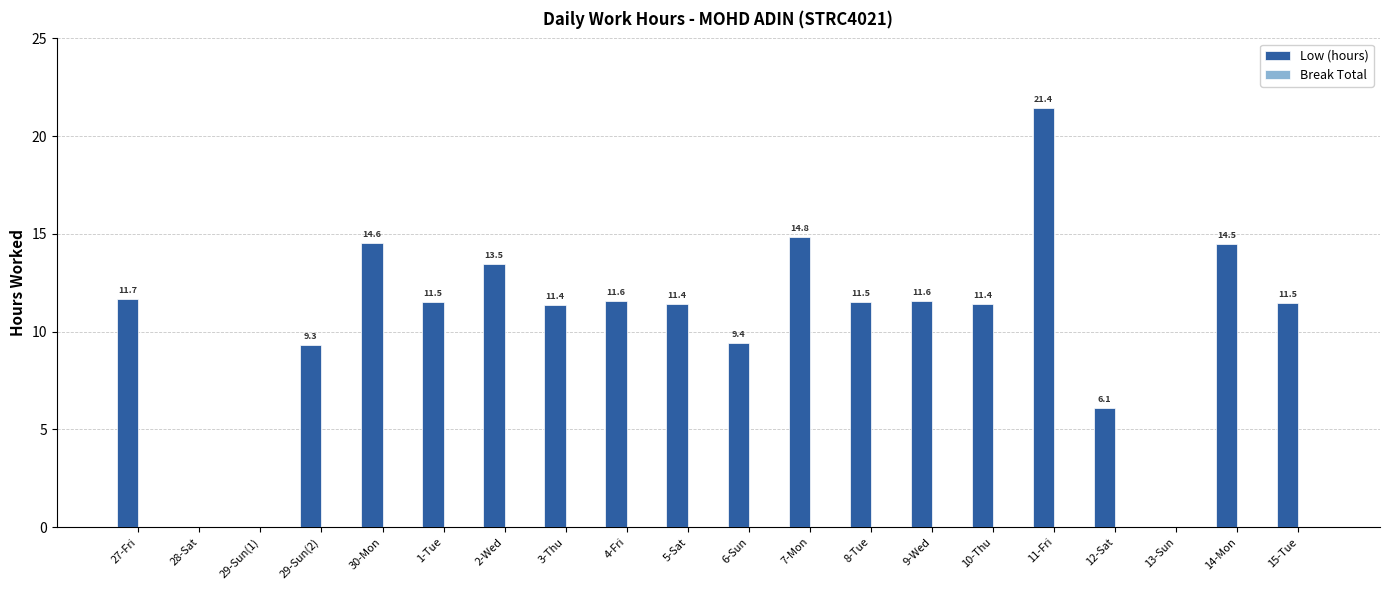

Reading left to right, what are all the values shown in this chart?

27-Fri=11.7	28-Sat=0.0	29-Sun(1)=0.0	29-Sun(2)=9.3	30-Mon=14.6	1-Tue=11.5	2-Wed=13.5	3-Thu=11.4	4-Fri=11.6	5-Sat=11.4	6-Sun=9.4	7-Mon=14.8	8-Tue=11.5	9-Wed=11.6	10-Thu=11.4	11-Fri=21.4	12-Sat=6.1	13-Sun=0.0	14-Mon=14.5	15-Tue=11.5